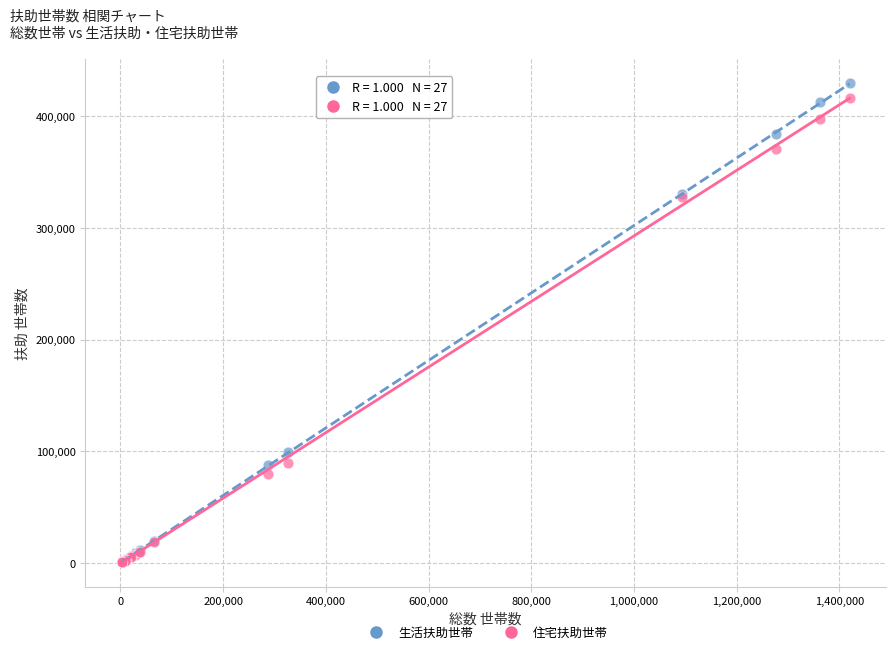

In the 住宅扶助世帯 series, what Y value is closest to 208688?

327559